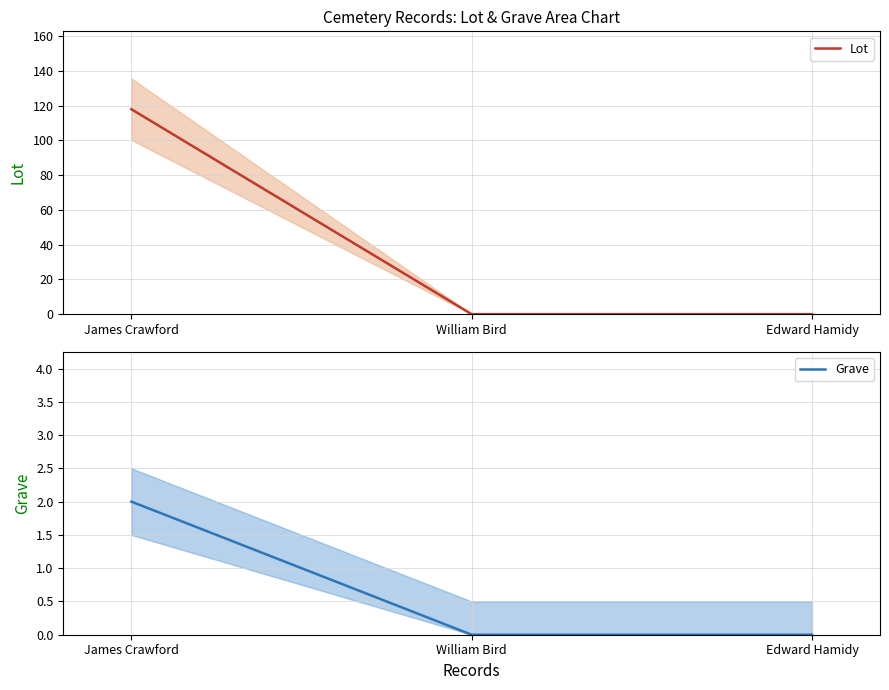

What is the maximum value for Grave?

2